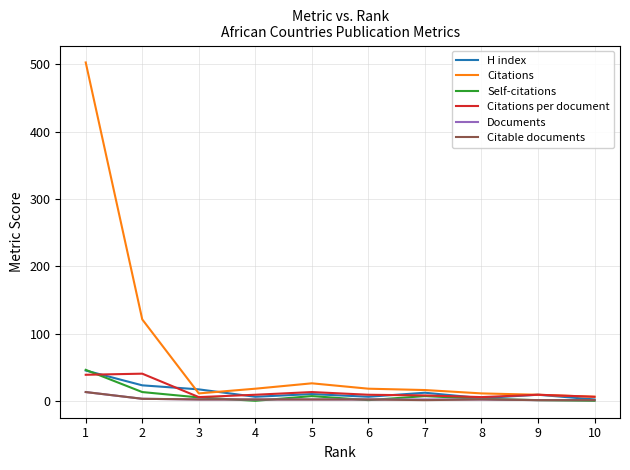

At which label does H index first exceed 10?

1